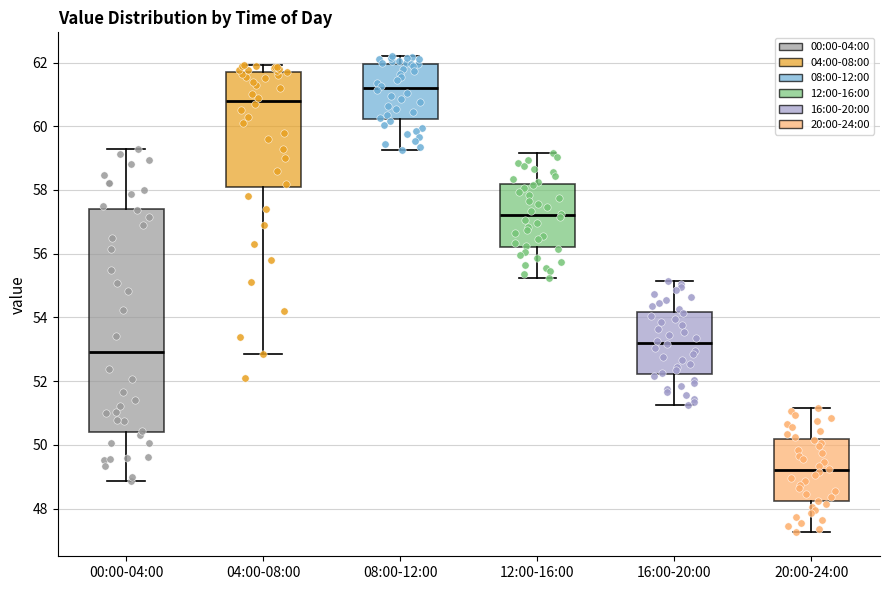

Reading left to right, transcribe this box plot: for each box, give where its median line is, the range the box spans, and where its two whiskers end, as read against the y-axis. The values are not printed on the chart, so give them approximately, as read against the axis.

00:00-04:00: median 53.0, box 50.4 to 57.4, whiskers 48.8 to 59.4
04:00-08:00: median 60.8, box 58.2 to 61.8, whiskers 52.8 to 62.0
08:00-12:00: median 61.2, box 60.2 to 62.0, whiskers 59.2 to 62.2
12:00-16:00: median 57.2, box 56.2 to 58.2, whiskers 55.2 to 59.2
16:00-20:00: median 53.2, box 52.2 to 54.2, whiskers 51.2 to 55.2
20:00-24:00: median 49.2, box 48.2 to 50.2, whiskers 47.2 to 51.2